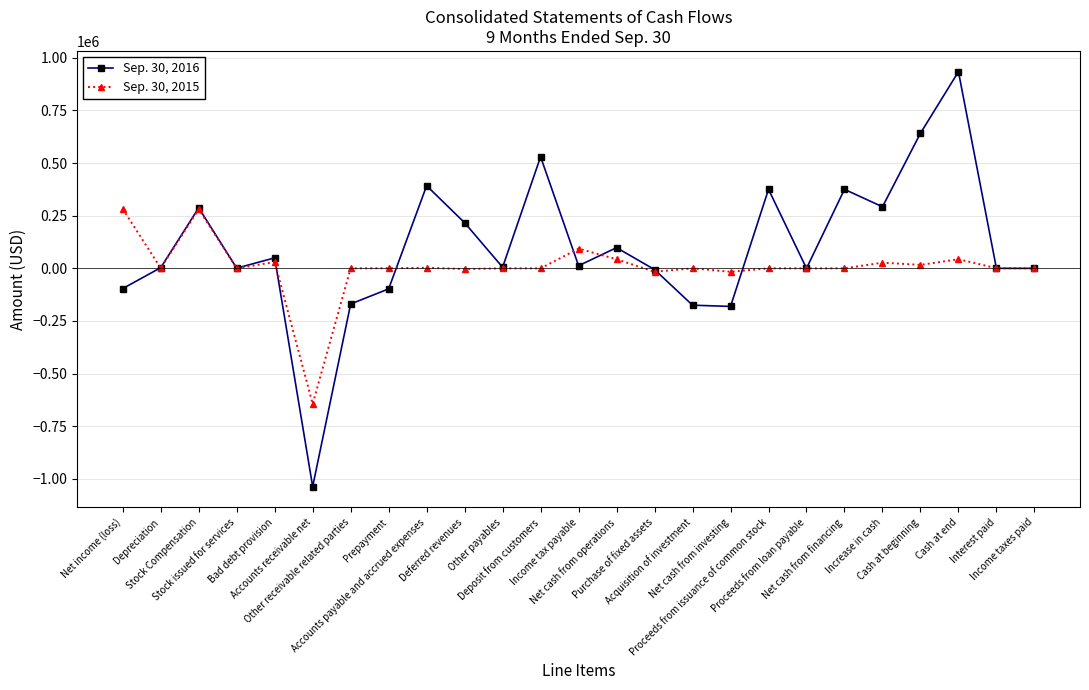

How many lines are shown in the chart?

2